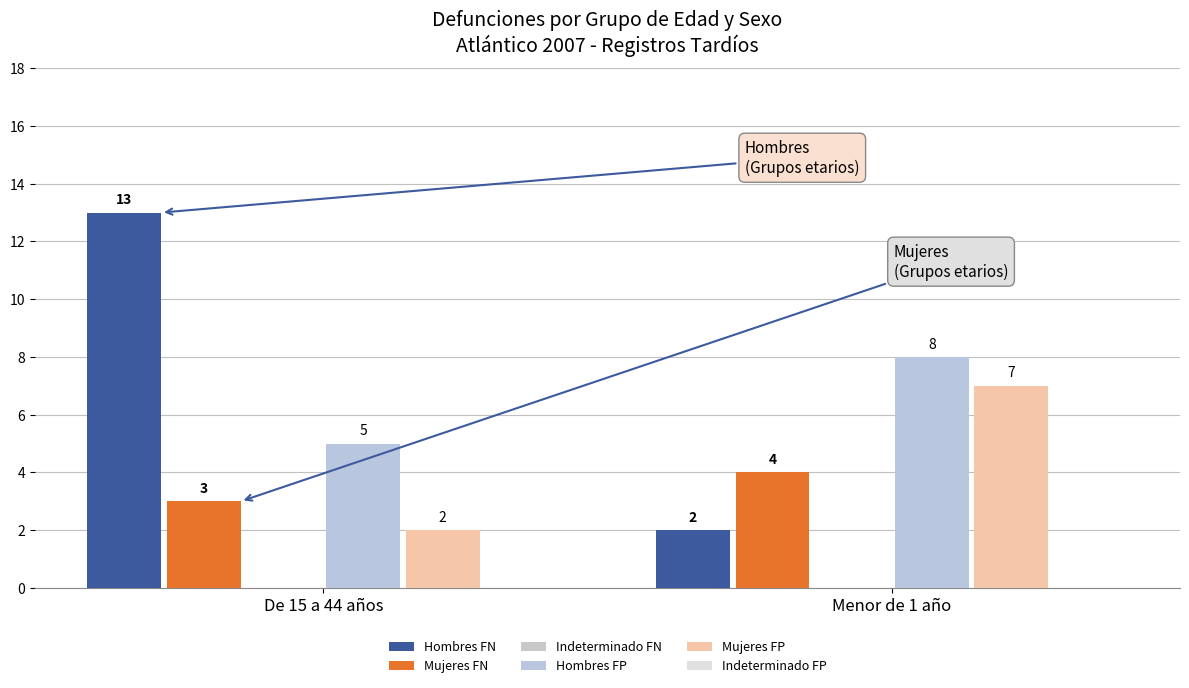

Reading left to right, extract all data points from this chart.

Hombres FN: De 15 a 44 años=13	Menor de 1 año=2
Mujeres FN: De 15 a 44 años=3	Menor de 1 año=4
Indeterminado FN: De 15 a 44 años=0	Menor de 1 año=0
Hombres FP: De 15 a 44 años=5	Menor de 1 año=8
Mujeres FP: De 15 a 44 años=2	Menor de 1 año=7
Indeterminado FP: De 15 a 44 años=0	Menor de 1 año=0